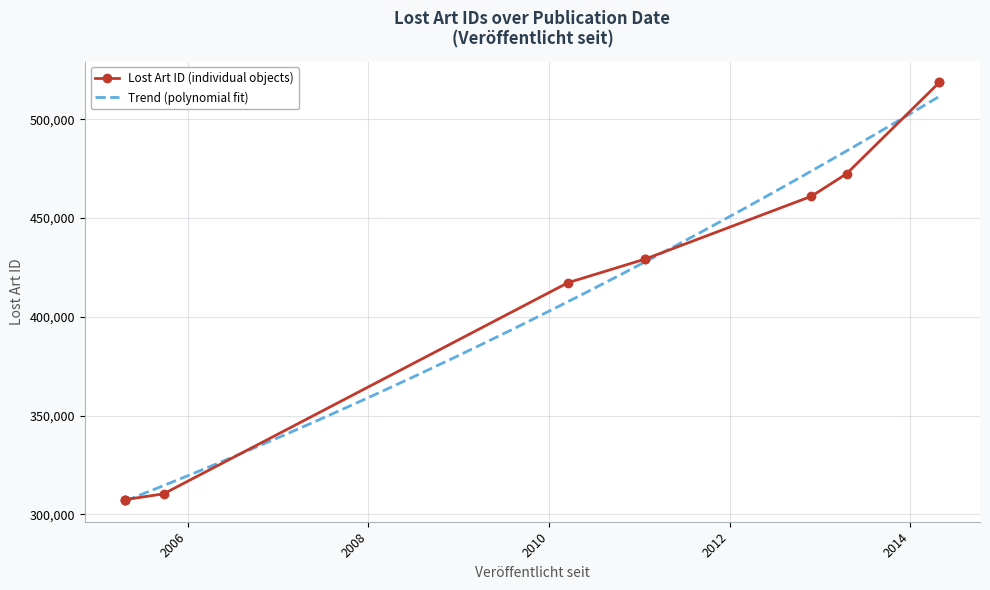

True or false: the data shows 518633 at 2014-04-28.

True